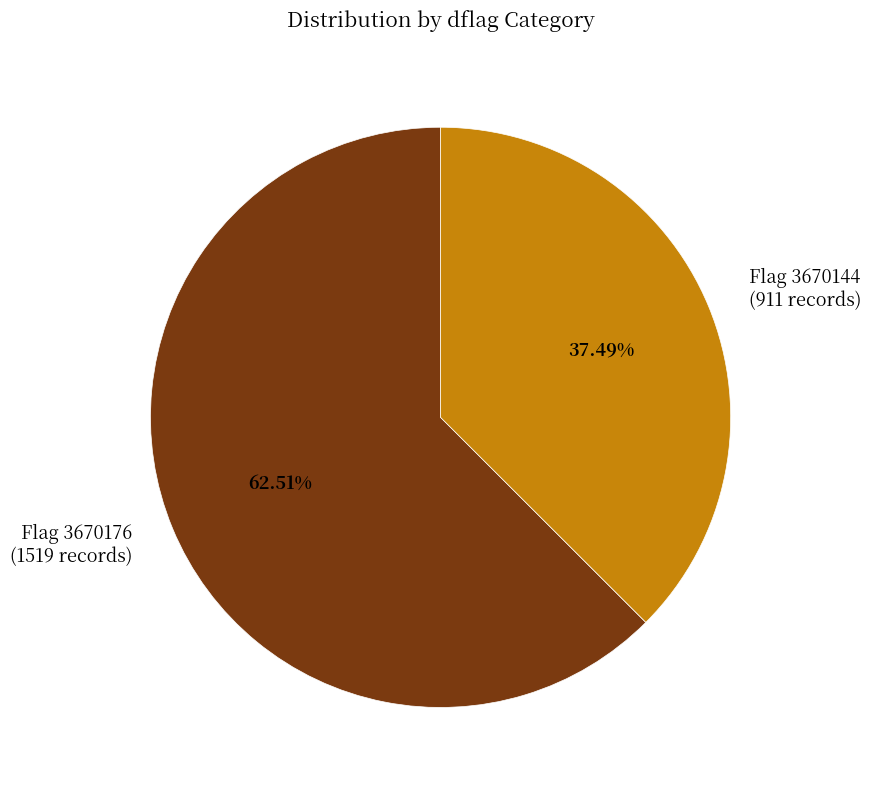

Is the sum of Flag 3670144 (911 records) and Flag 3670176 (1519 records) greater than half?

Yes